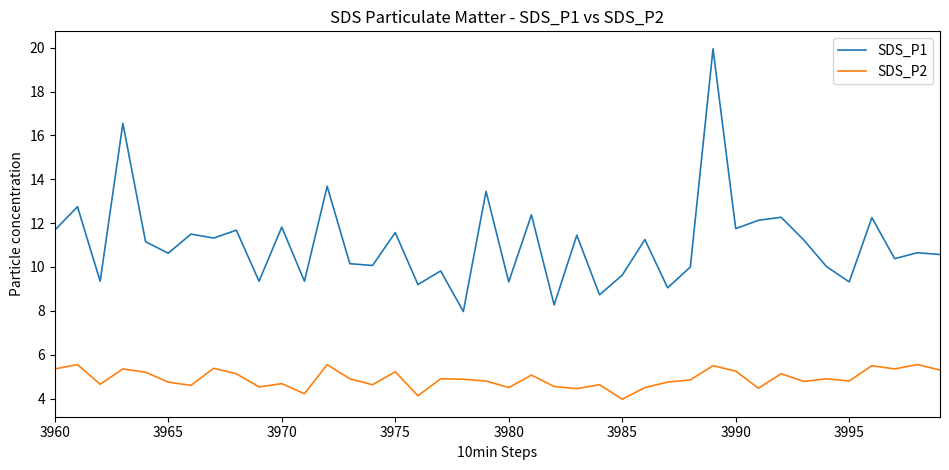

List the series in order of their peak value, lowest first.

SDS_P2, SDS_P1